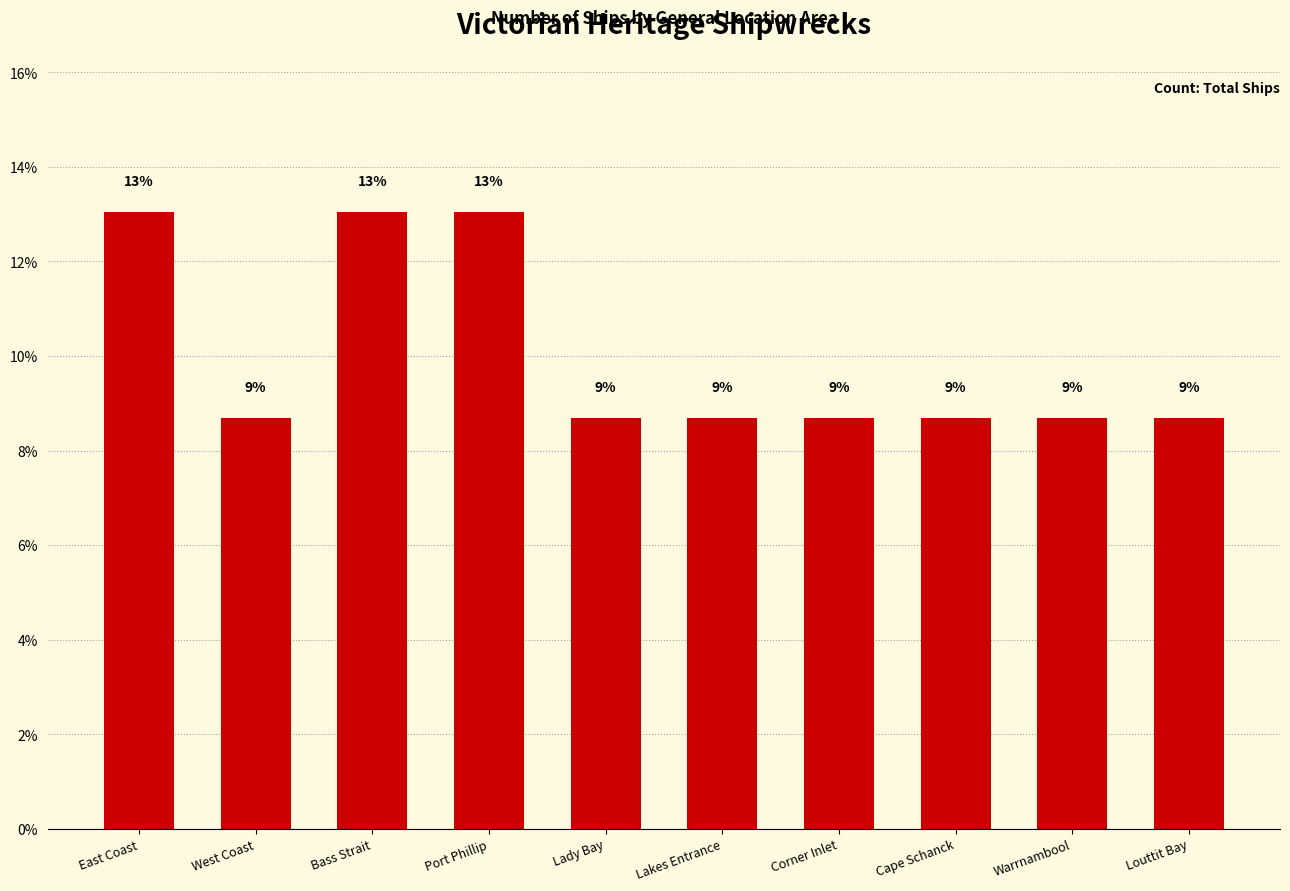

What is the label of the 1st bar from the right?

Louttit Bay